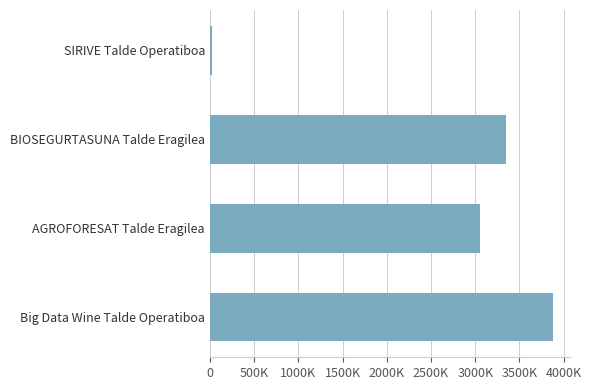

What is the sum of all values?

10292960